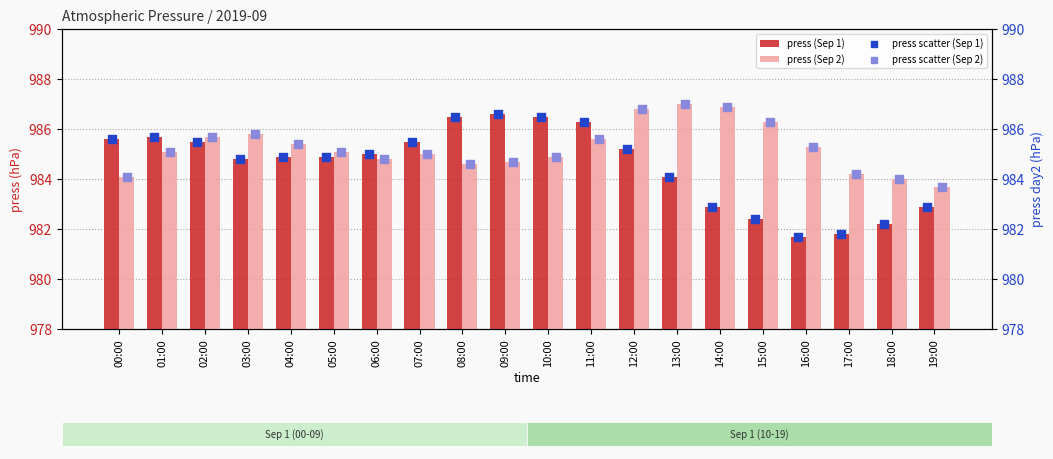

Which series reaches the maximum Y coordinate?

press (Sep 2)